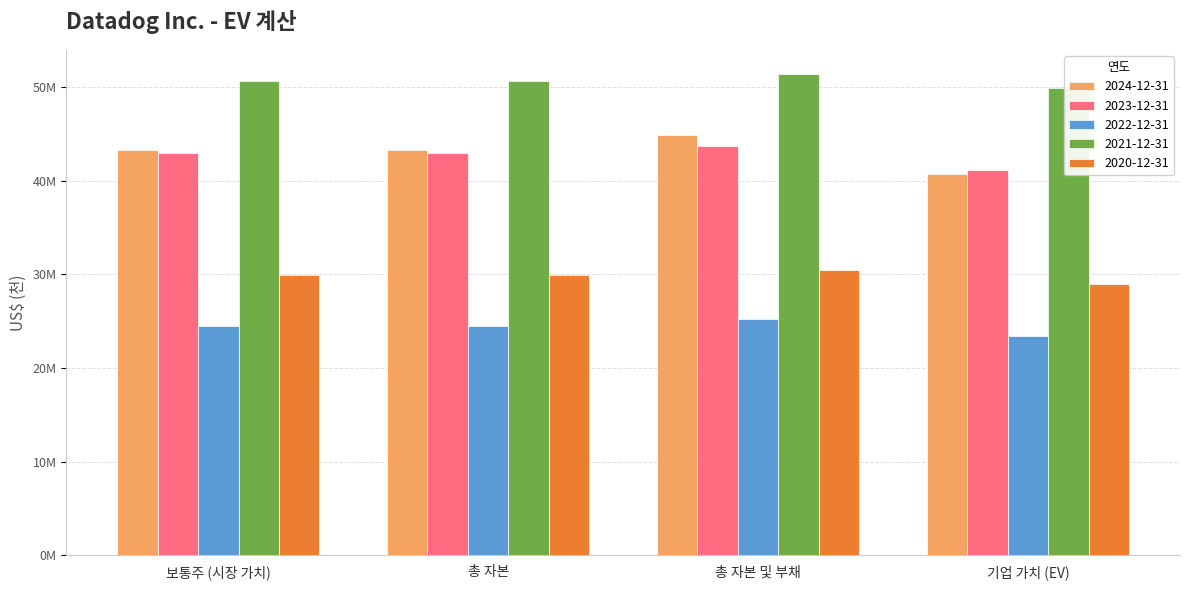

The 2020-12-31 series shows 28975067 at 6. True or false?

True